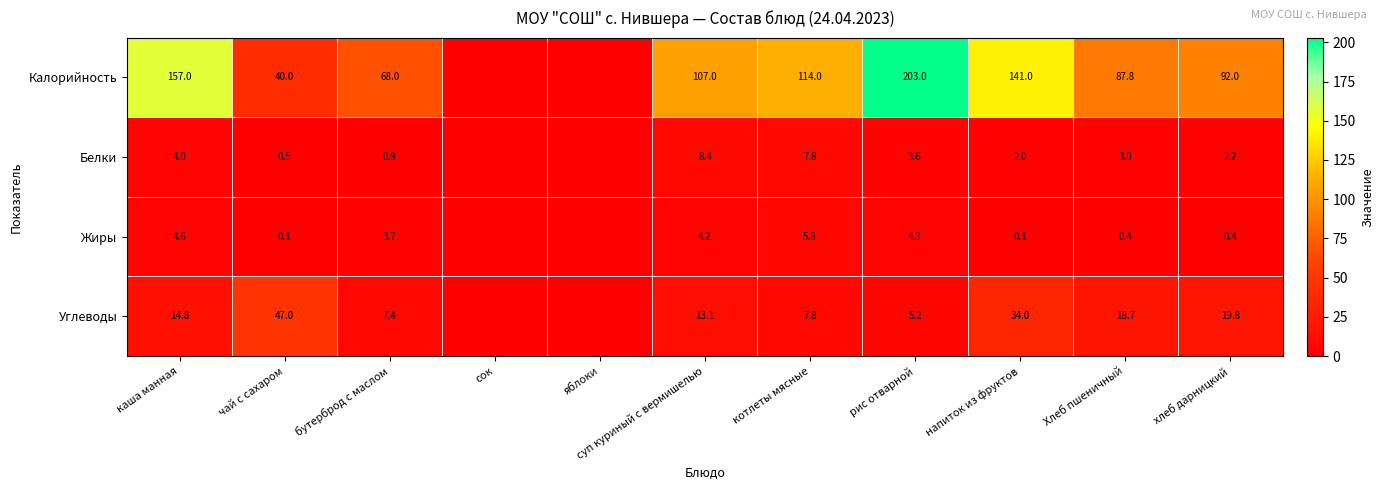

Rank the series at каша манная from lowest to highest value.

Белки, Жиры, Углеводы, Калорийность